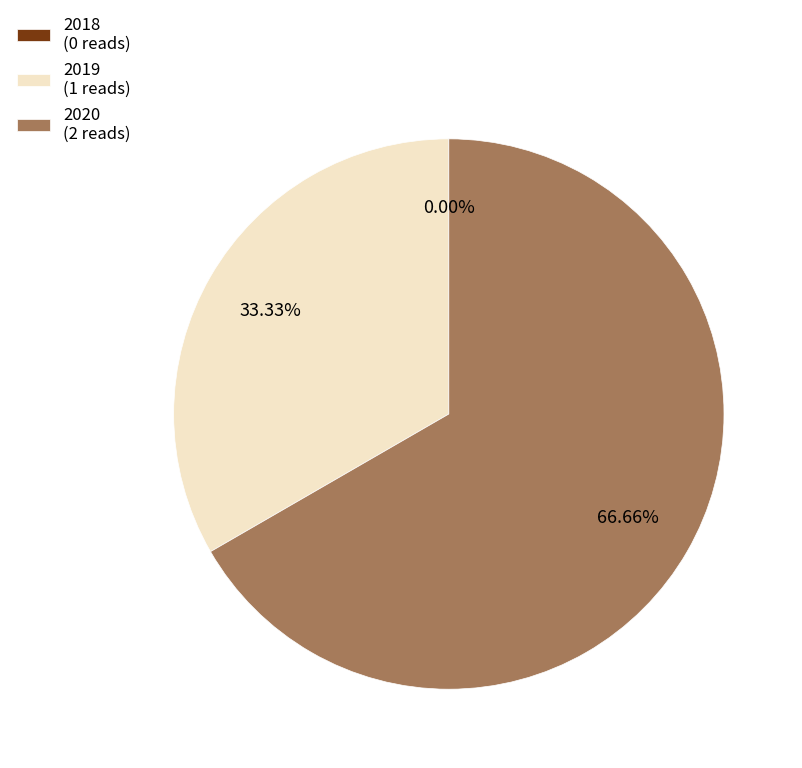

The 2019 slice represents 33% of the pie. True or false?

True